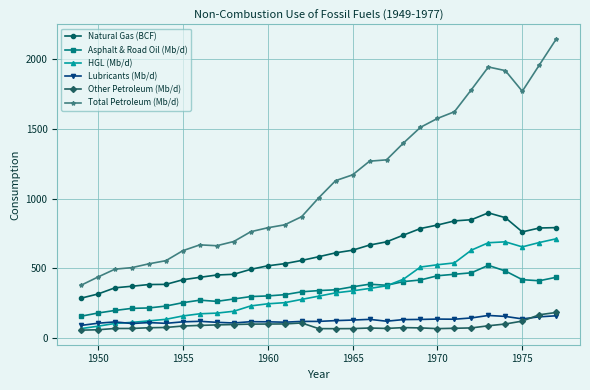

What is the highest value of the Other Petroleum (Mb/d) series?

183.5